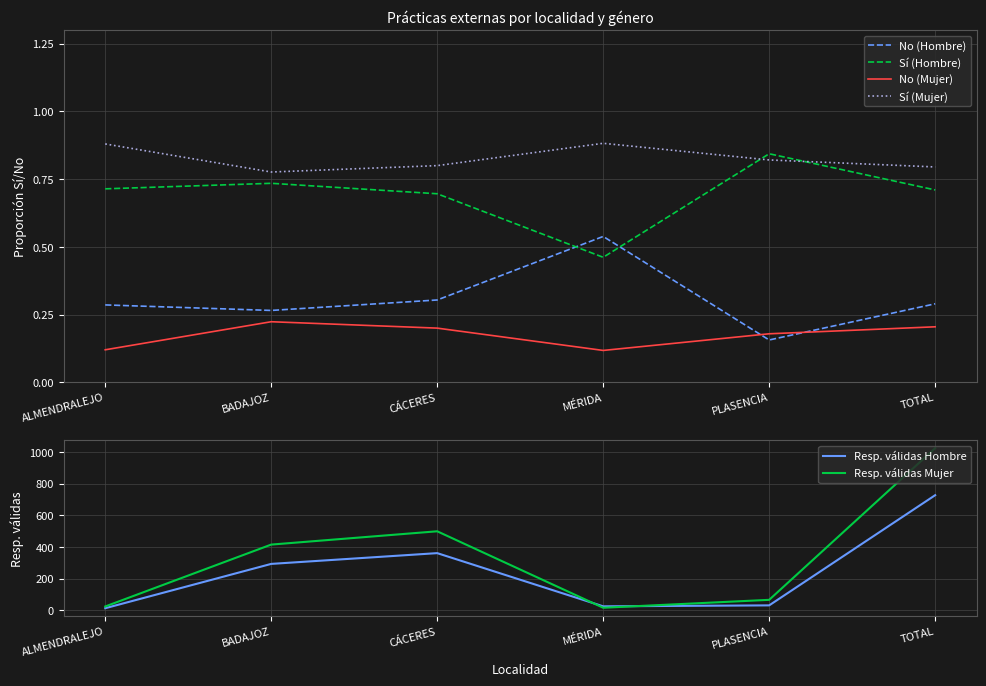

Reading left to right, list all the values displayed in this chart.

No (Hombre): ALMENDRALEJO=0.3	BADAJOZ=0.3	CÁCERES=0.3	MÉRIDA=0.5	PLASENCIA=0.2	TOTAL=0.3
Sí (Hombre): ALMENDRALEJO=0.7	BADAJOZ=0.7	CÁCERES=0.7	MÉRIDA=0.5	PLASENCIA=0.8	TOTAL=0.7
No (Mujer): ALMENDRALEJO=0.1	BADAJOZ=0.2	CÁCERES=0.2	MÉRIDA=0.1	PLASENCIA=0.2	TOTAL=0.2
Sí (Mujer): ALMENDRALEJO=0.9	BADAJOZ=0.8	CÁCERES=0.8	MÉRIDA=0.9	PLASENCIA=0.8	TOTAL=0.8
Resp. válidas Hombre: ALMENDRALEJO=14.0	BADAJOZ=294.0	CÁCERES=362.0	MÉRIDA=26.0	PLASENCIA=32.0	TOTAL=728.0
Resp. válidas Mujer: ALMENDRALEJO=25.0	BADAJOZ=416.0	CÁCERES=500.0	MÉRIDA=17.0	PLASENCIA=67.0	TOTAL=1025.0